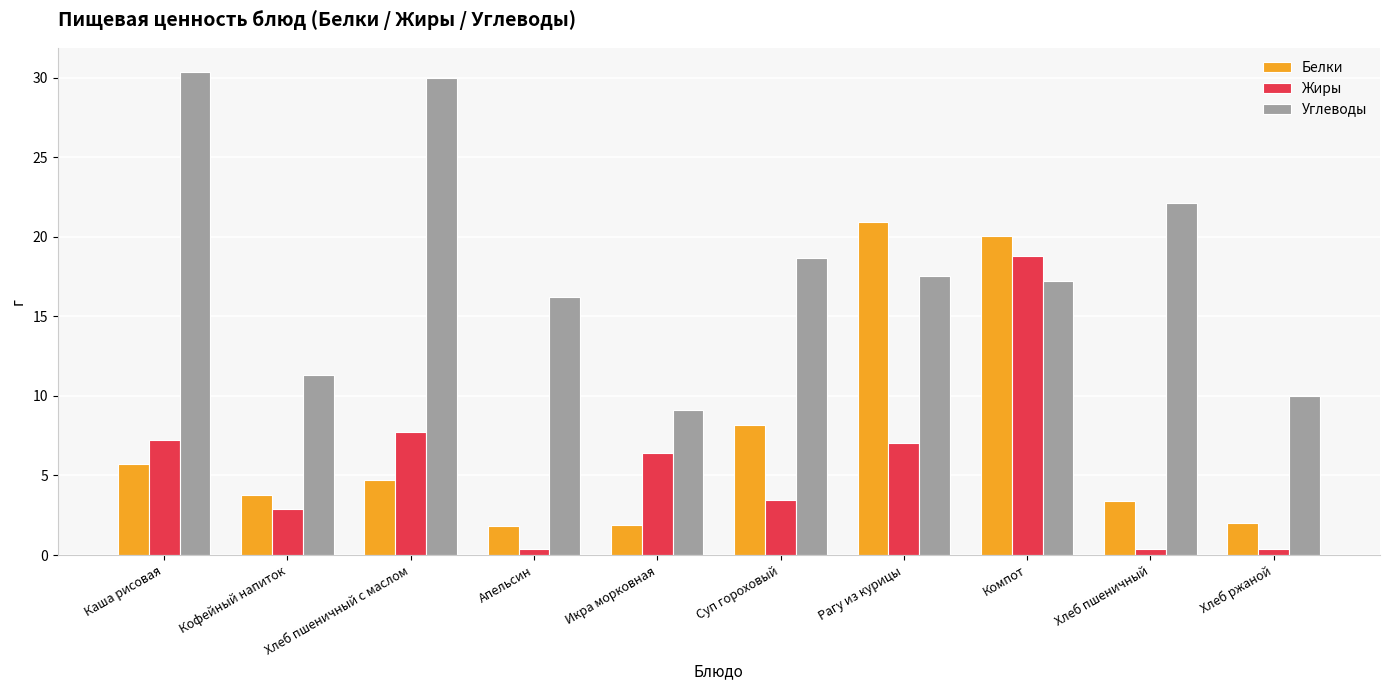

What is the difference between the second highest and second lowest values in the Жиры series?

7.3